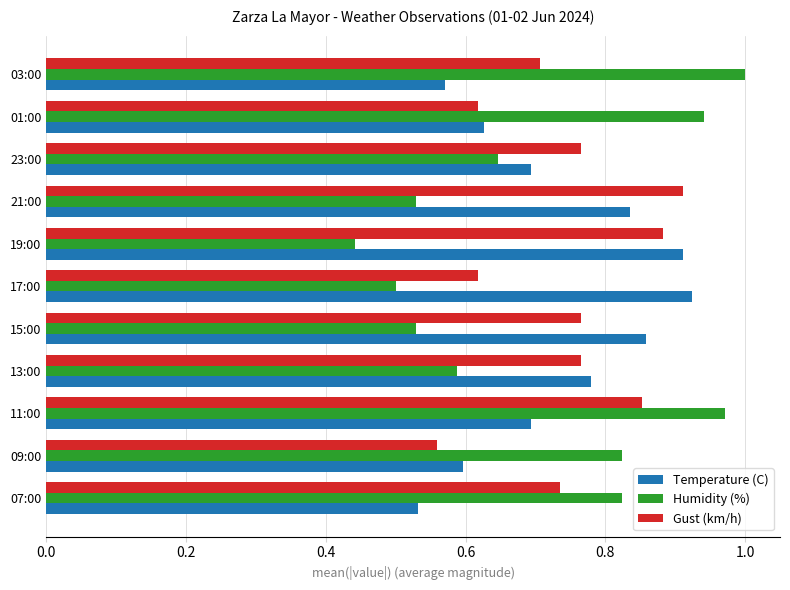

Which category has the highest value across all series?

03:00